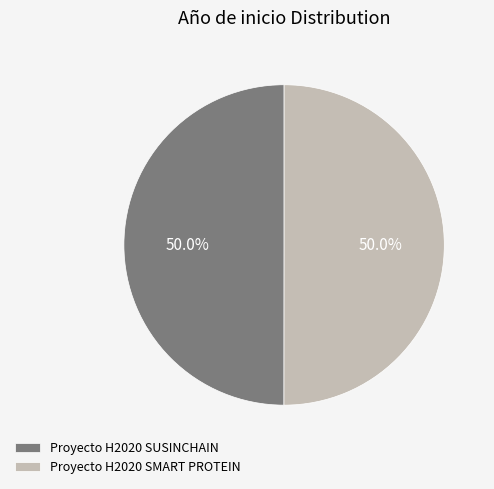

What is the ratio of the value at Proyecto H2020 SMART PROTEIN to the value at Proyecto H2020 SUSINCHAIN?

1.0